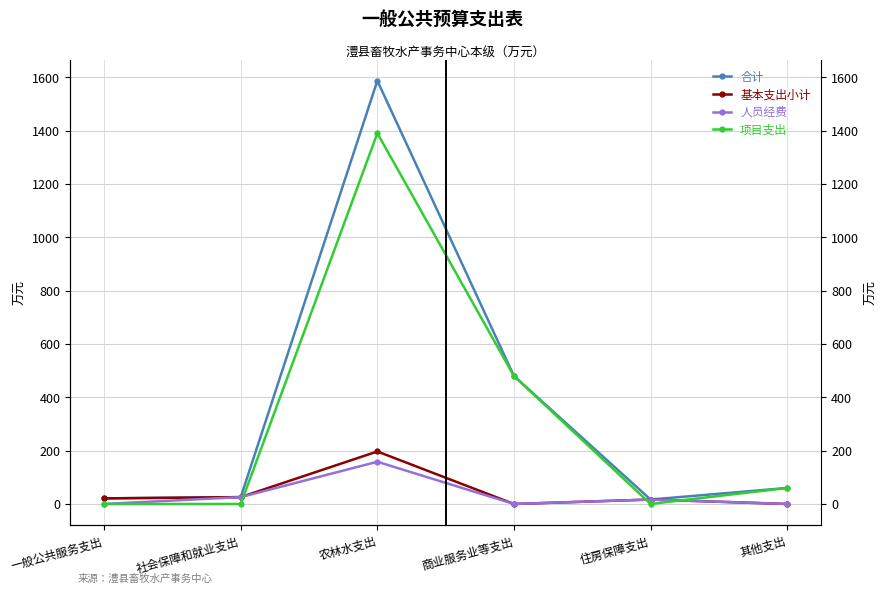

The 项目支出 series shows 699.6 at 住房保障支出. True or false?

False